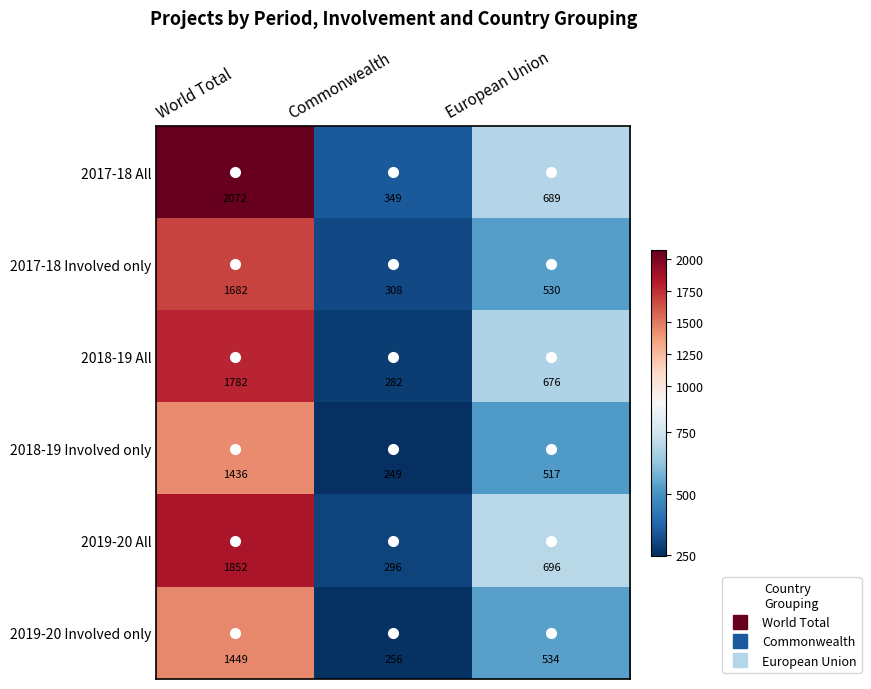

Rank the categories by 2017-18 All value from highest to lowest.

World Total, European Union, Commonwealth